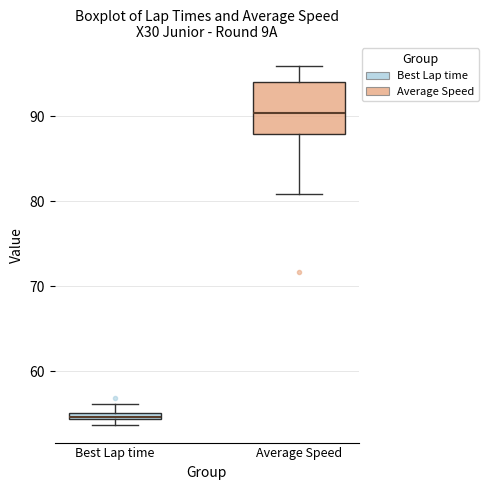

Comparing the boxes themselves (not the whiskers), which one is the tallest?

Average Speed